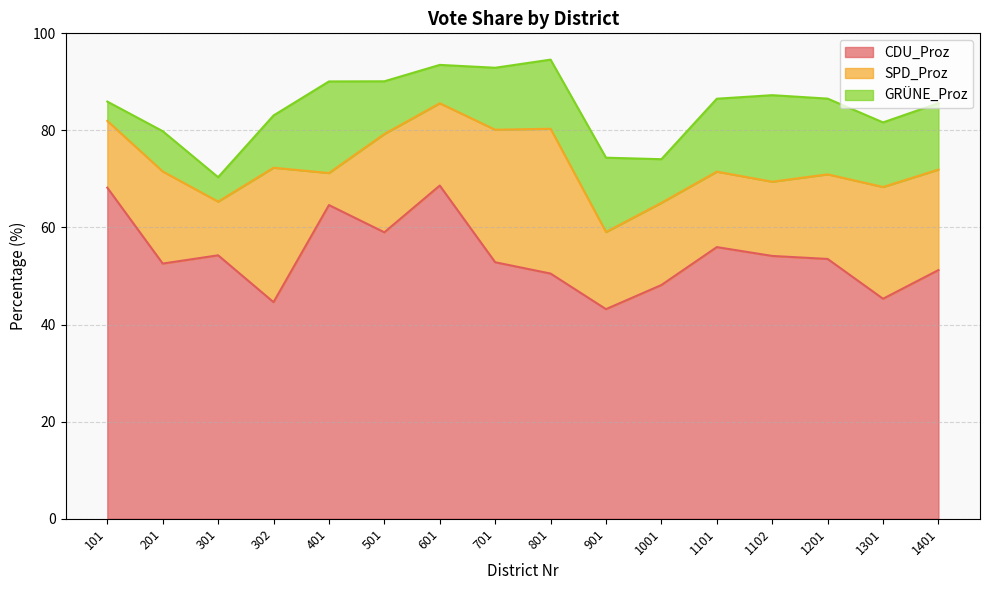

Reading left to right, list all the values displayed in this chart.

CDU_Proz: 101=68.2	201=52.6	301=54.3	302=44.6	401=64.6	501=59.0	601=68.6	701=52.8	801=50.5	901=43.2	1001=48.1	1101=56.0	1102=54.1	1201=53.5	1301=45.3	1401=51.2
SPD_Proz: 101=13.8	201=19.0	301=11.1	302=27.7	401=6.6	501=20.2	601=16.9	701=27.3	801=29.8	901=15.9	1001=16.9	1101=15.5	1102=15.3	1201=17.4	1301=23.0	1401=20.7
GRÜNE_Proz: 101=4.0	201=8.3	301=5.0	302=10.8	401=18.9	501=10.9	601=7.9	701=12.8	801=14.2	901=15.3	1001=9.0	1101=15.0	1102=17.8	1201=15.6	1301=13.3	1401=13.7